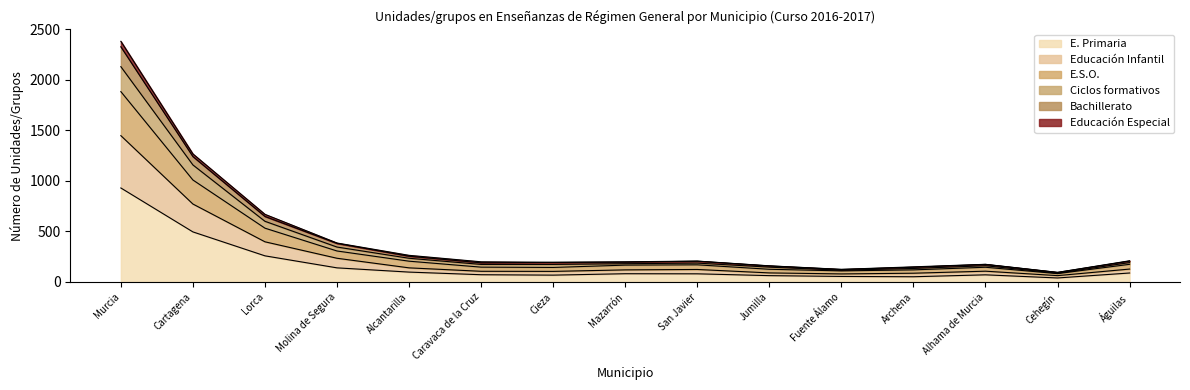

Rank the categories by E.S.O. value from lowest to highest.

Cehegín, Fuente Álamo, Archena, Jumilla, Alhama de Murcia, Cieza, Caravaca de la Cruz, Mazarrón, San Javier, Águilas, Alcantarilla, Molina de Segura, Lorca, Cartagena, Murcia